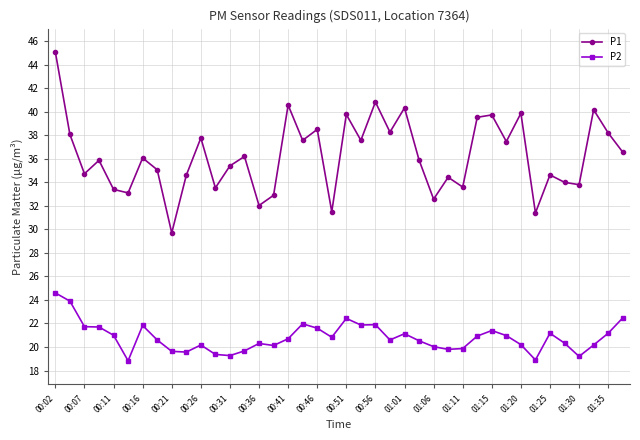

True or false: P1 and P2 cross at least once.

False